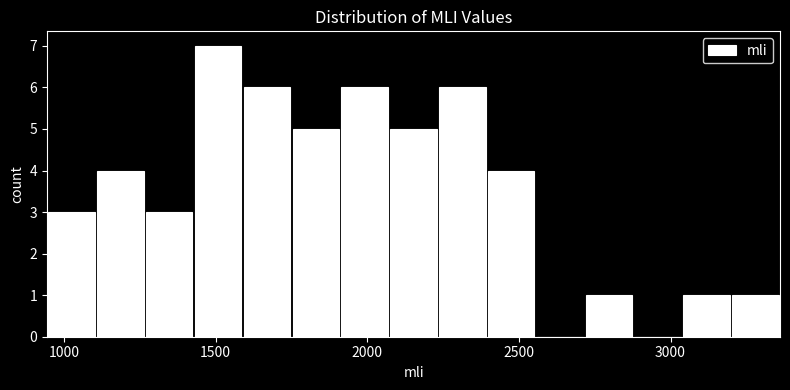

Around what value on the x-axis is the tallest bar? Give the approximate position of its centre, as read against the axis.

1500